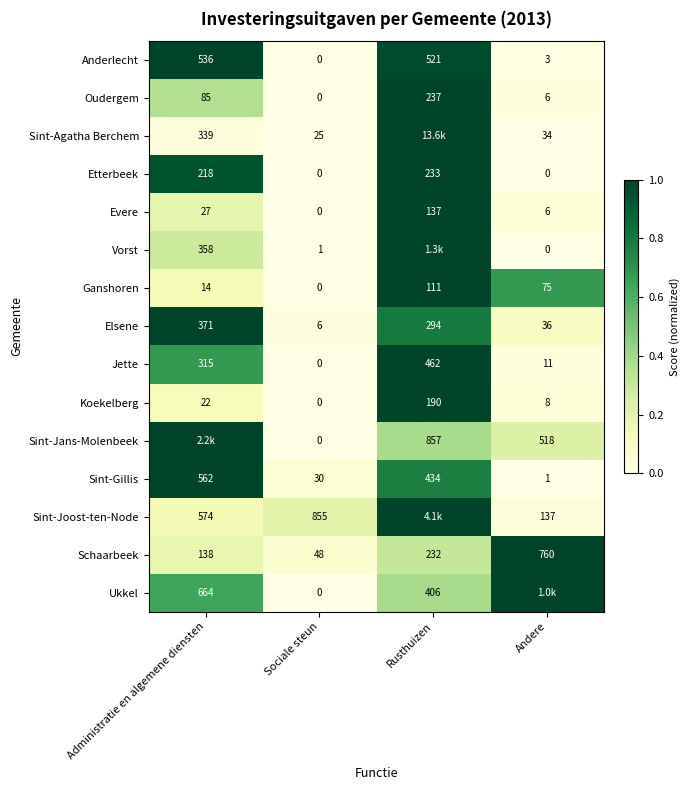

At which label does Anderlecht reach its peak?

Administratie en algemene diensten